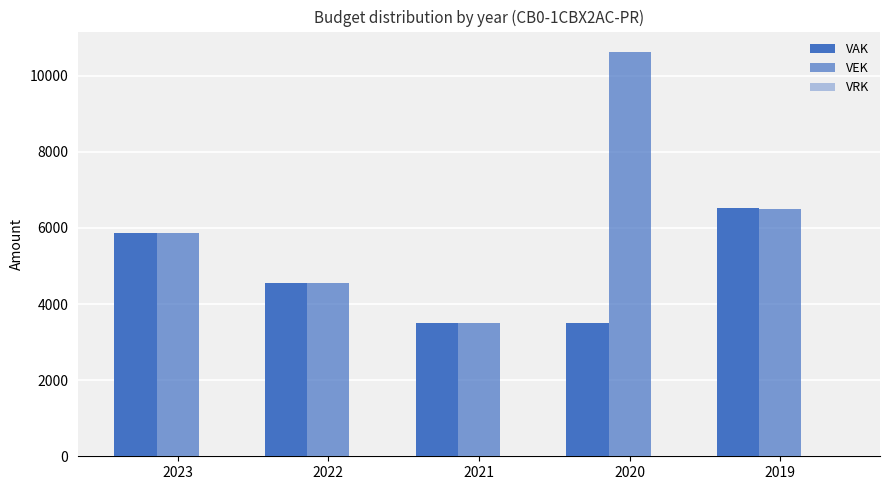

At which category is the sum across all series the highest?

2020